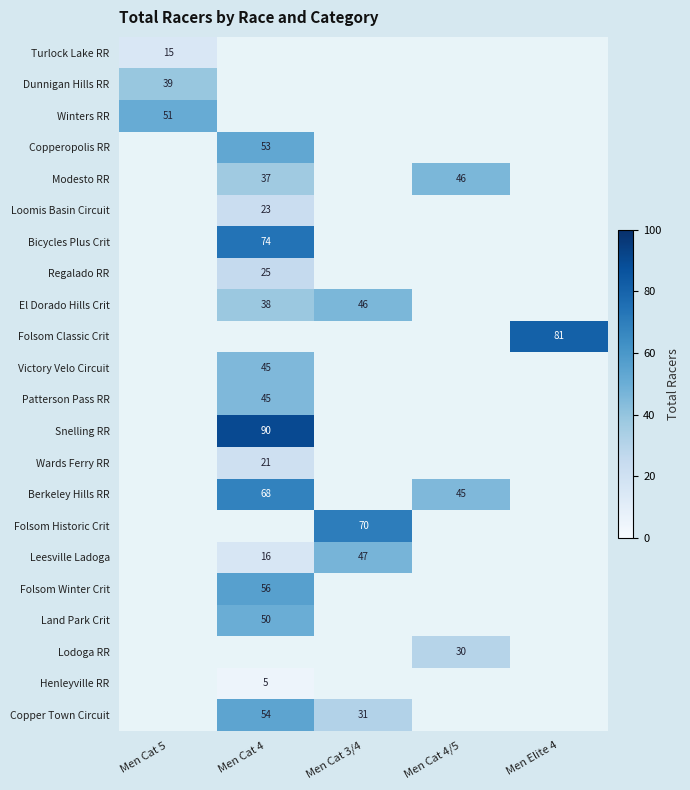

Is it true that Modesto RR equals 18 at Men Cat 4/5?

False